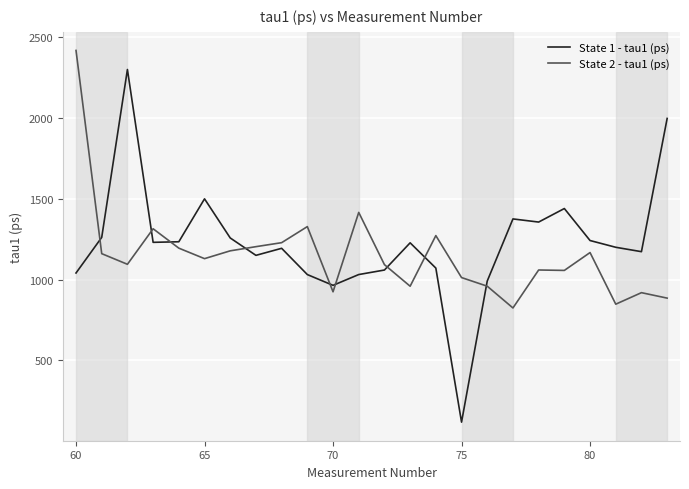

What is the difference between the maximum and second lowest values in the State 2 - tau1 (ps) series?

1571.6